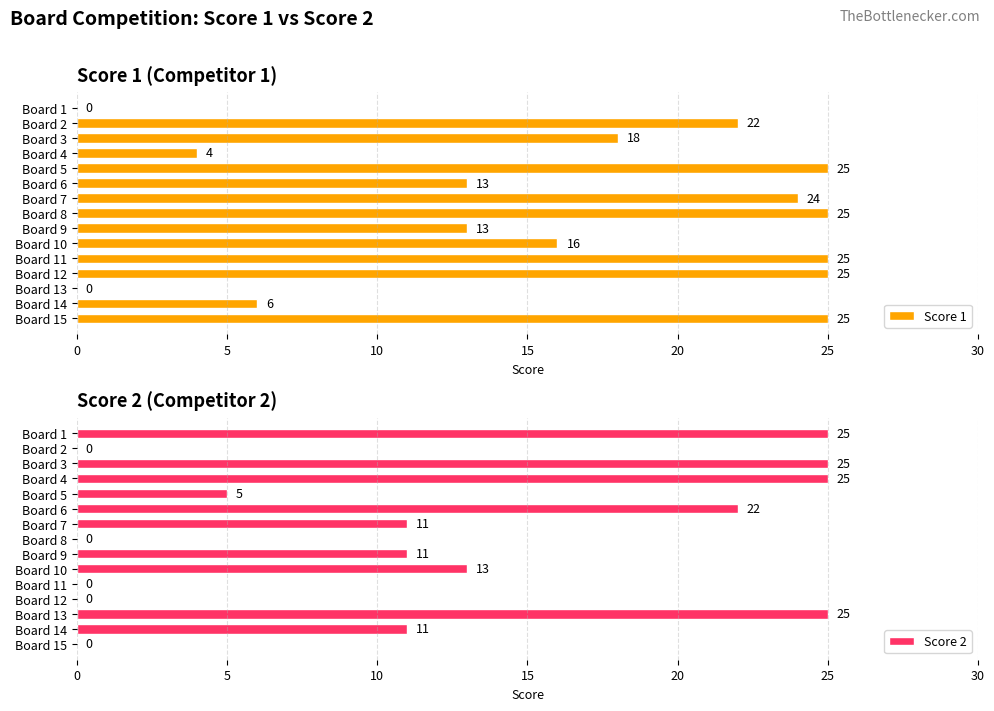

How many values in Score 2 are above zero?

10